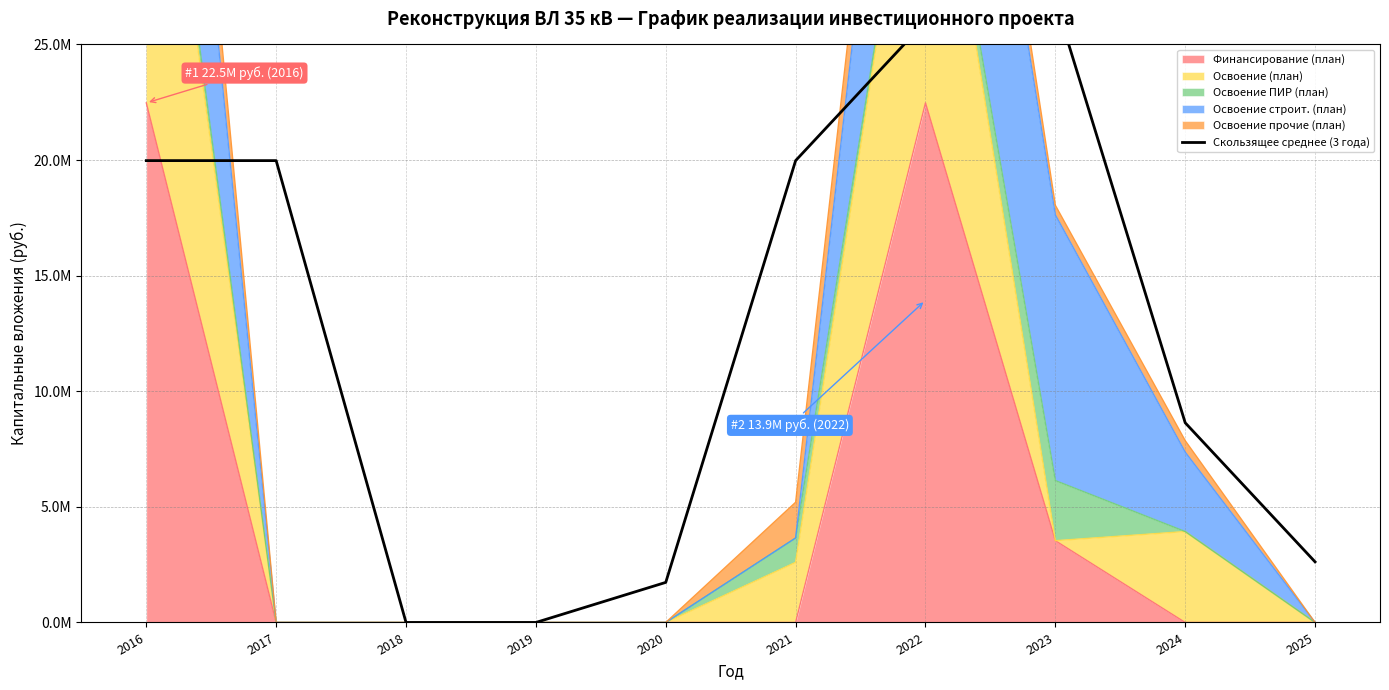

Reading right to left, extract all data points from this chart.

2621744.0	8636560.0	26878693.3	25990282.7	19975466.7	1733333.3	0.0	0.0	19975466.7	19975466.7